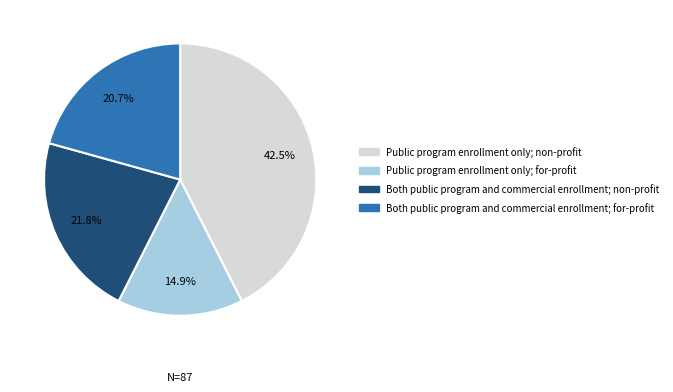

What is the ratio of the value at Public program enrollment only; non-profit to the value at Both public program and commercial enrollment; for-profit?

2.1